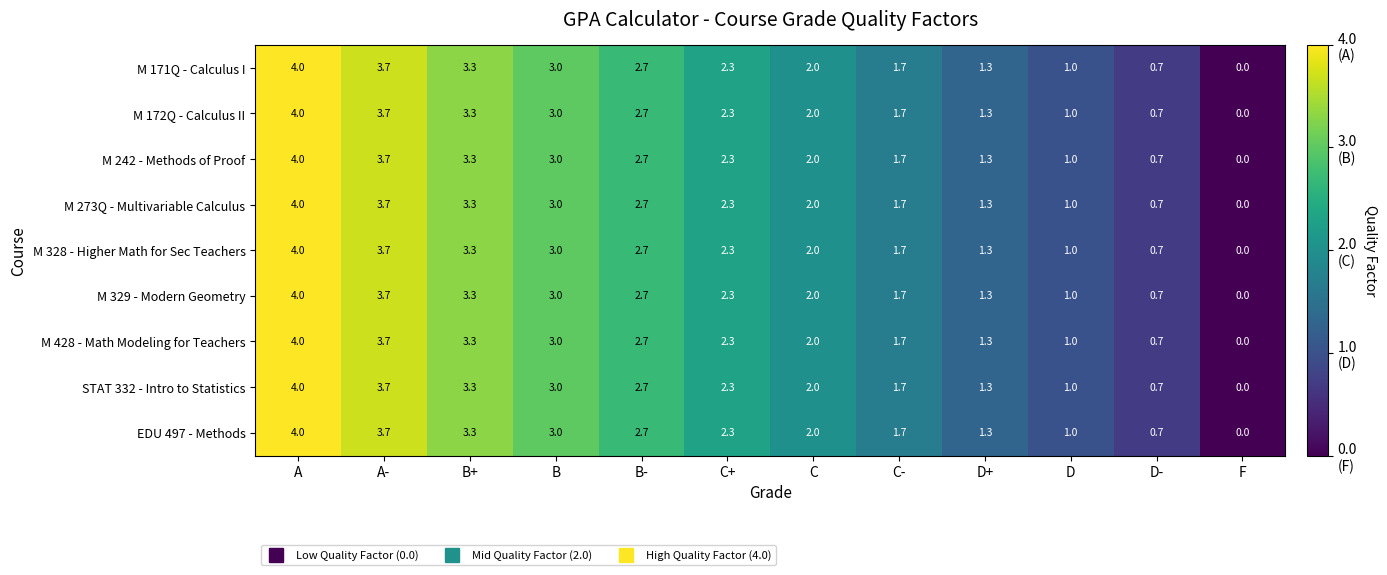

What is the highest value of the M 172Q - Calculus II series?

4.0